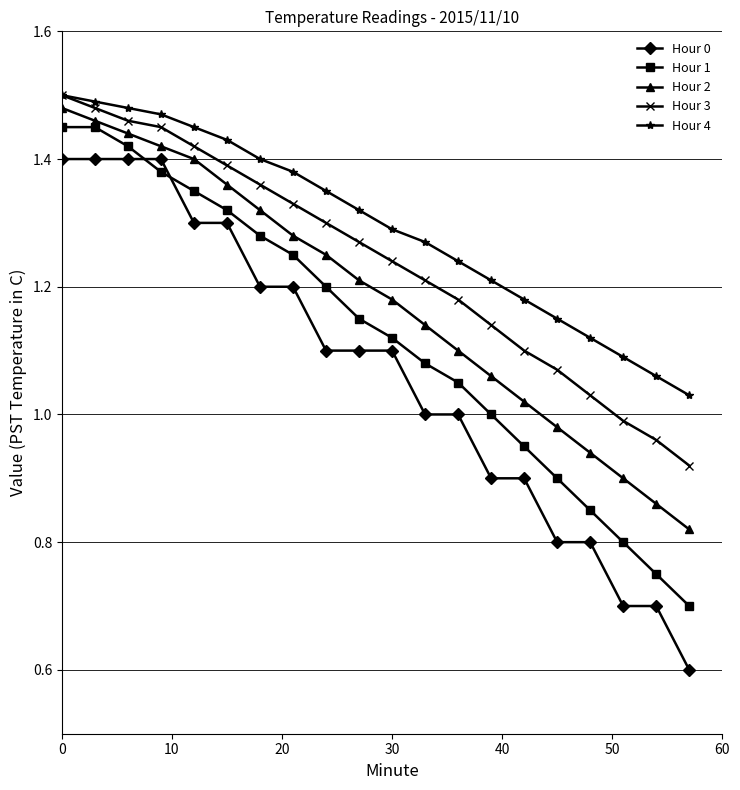

How many lines are shown in the chart?

5